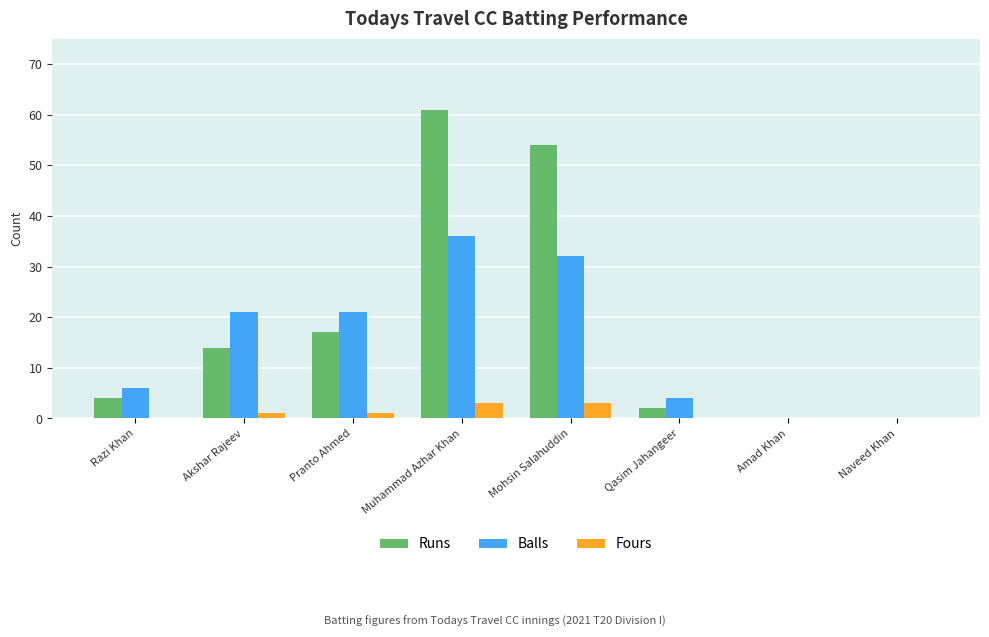

Is it true that Balls equals 1 at Razi Khan?

False